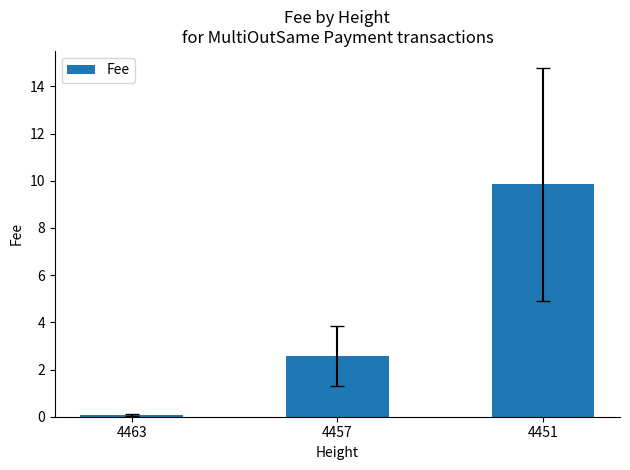

What is the value of the 3rd bar from the left?

9.8